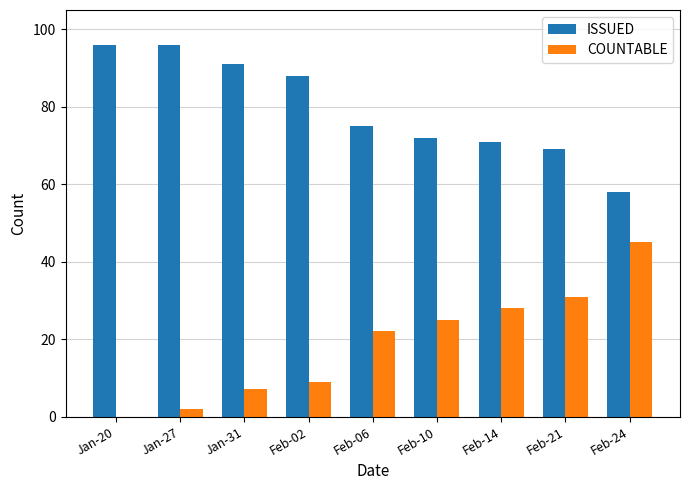

Reading left to right, extract all data points from this chart.

ISSUED: 96	96	91	88	75	72	71	69	58
COUNTABLE: 0	2	7	9	22	25	28	31	45